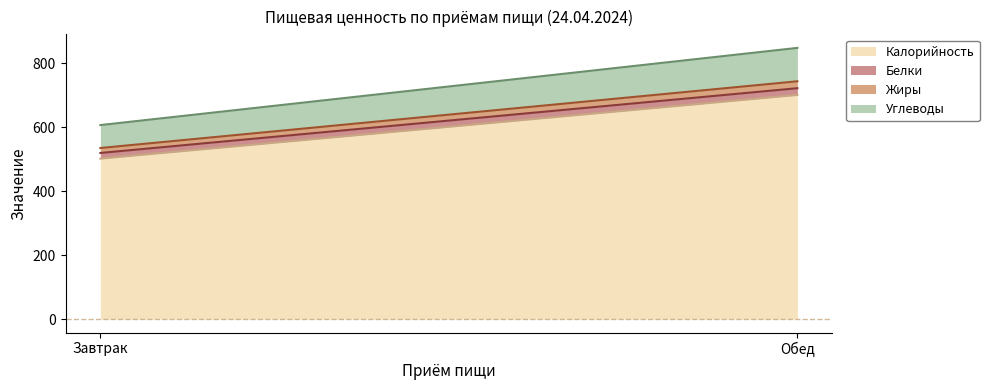

What is the average value of the Жиры series?

18.6